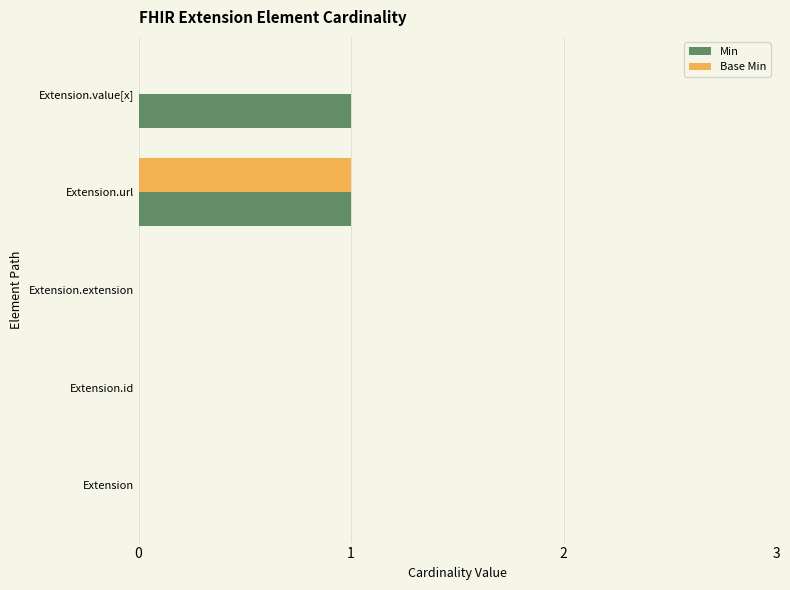

The Min series shows 0 at Extension. True or false?

True